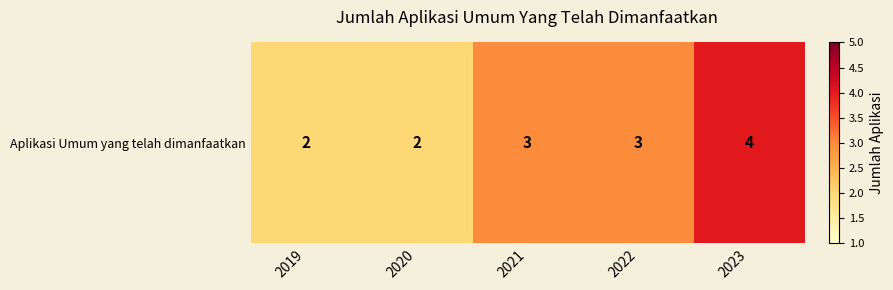

Reading right to left, list all the values displayed in this chart.

2023=4	2022=3	2021=3	2020=2	2019=2